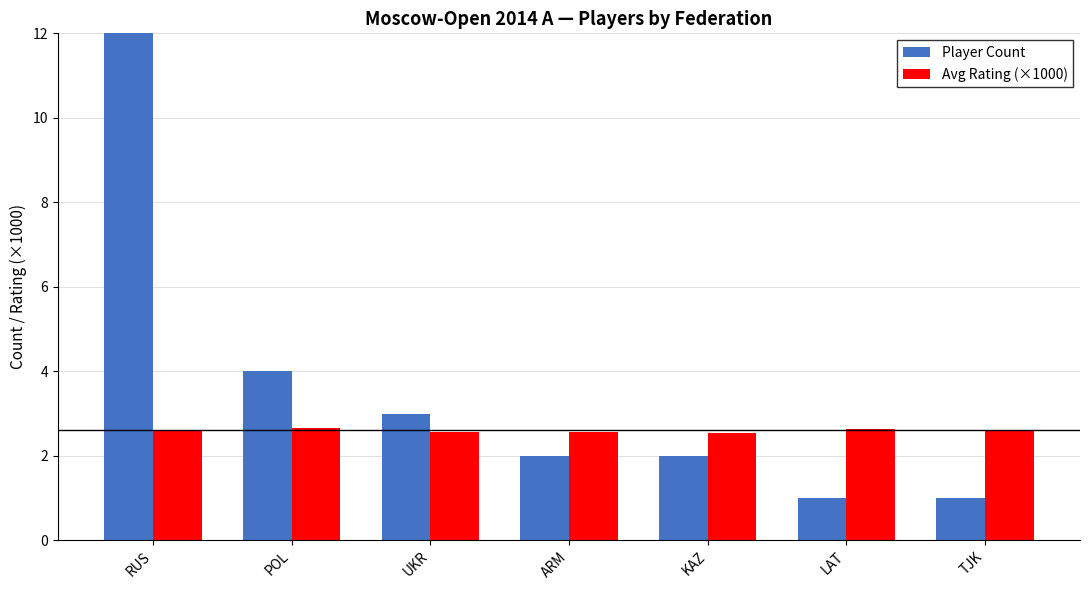

What is the value of the Avg Rating (×1000) bar at the 1st from the left?

2.6